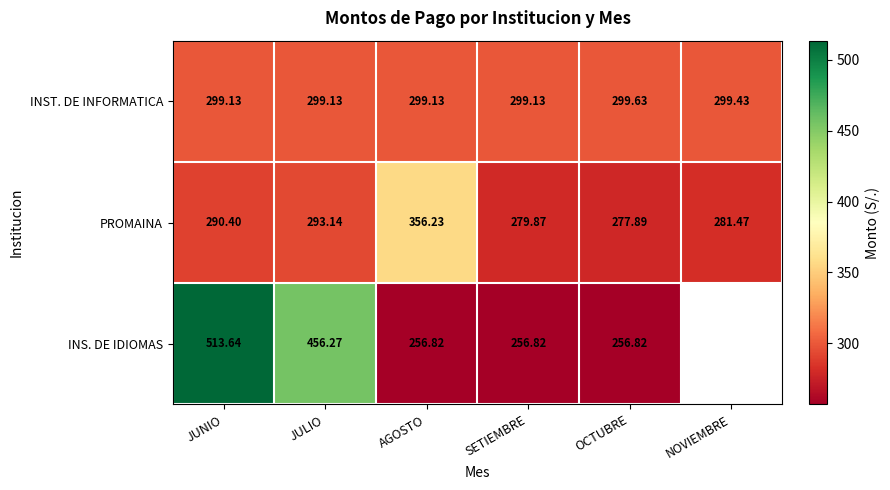

Is it true that INST. DE INFORMATICA equals 135.6 at NOVIEMBRE?

False